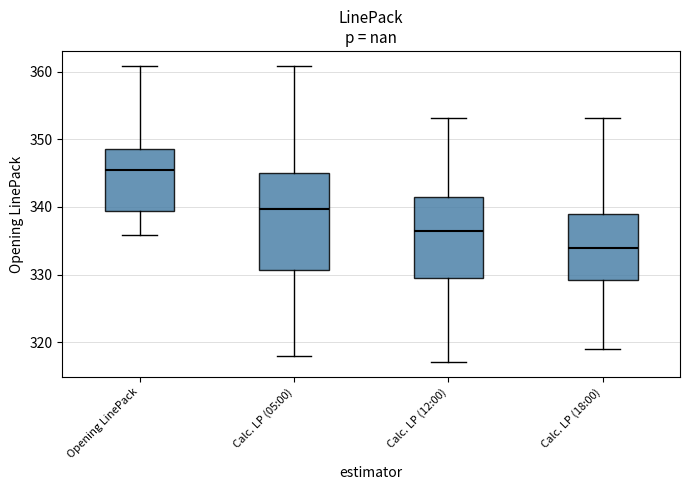

Which box's median line is the lowest?

Calc. LP (18:00)